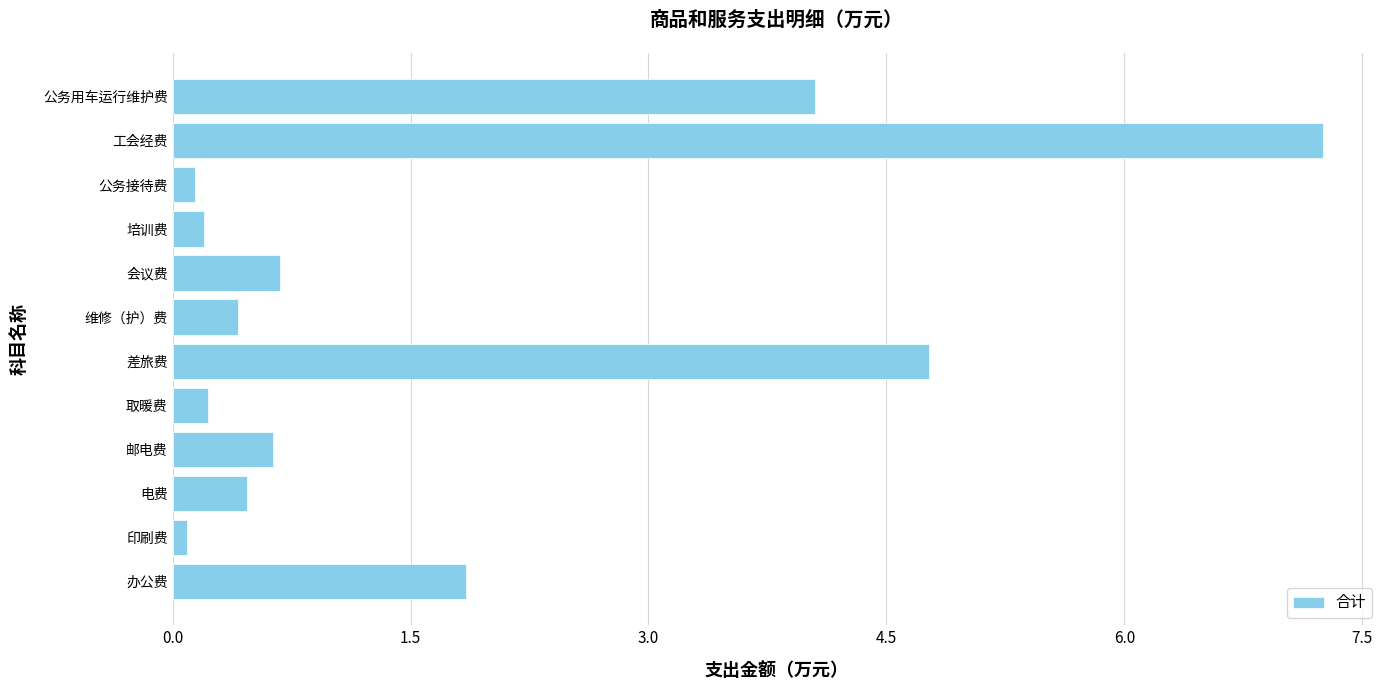

At which category does the chart reach its peak across all series?

工会经费